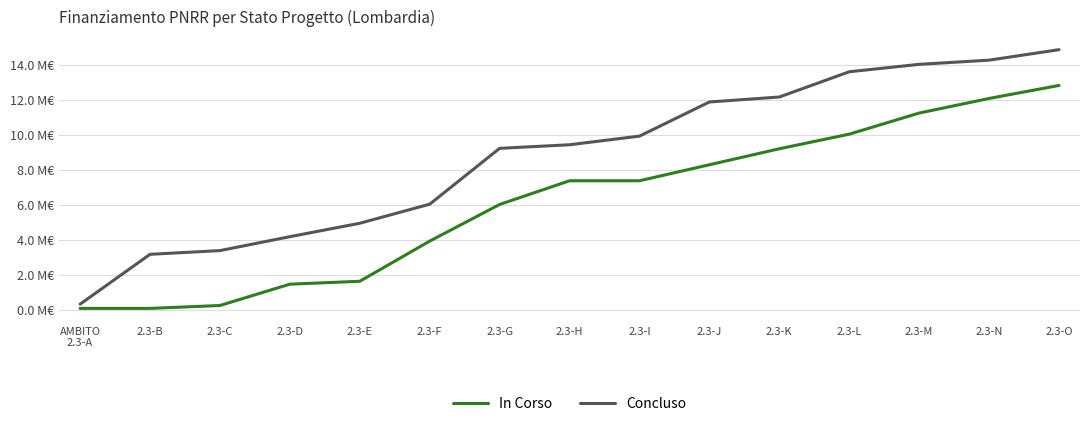

Between 2.3-L and 2.3-B, which is larger?

2.3-L